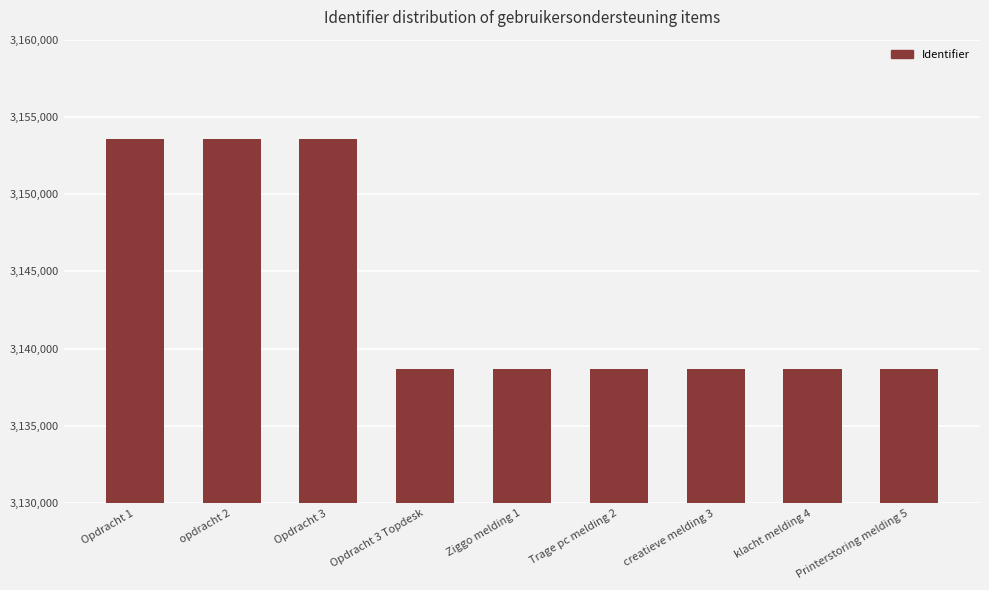

What is the change in value from opdracht 2 to Opdracht 3 Topdesk?

-14880